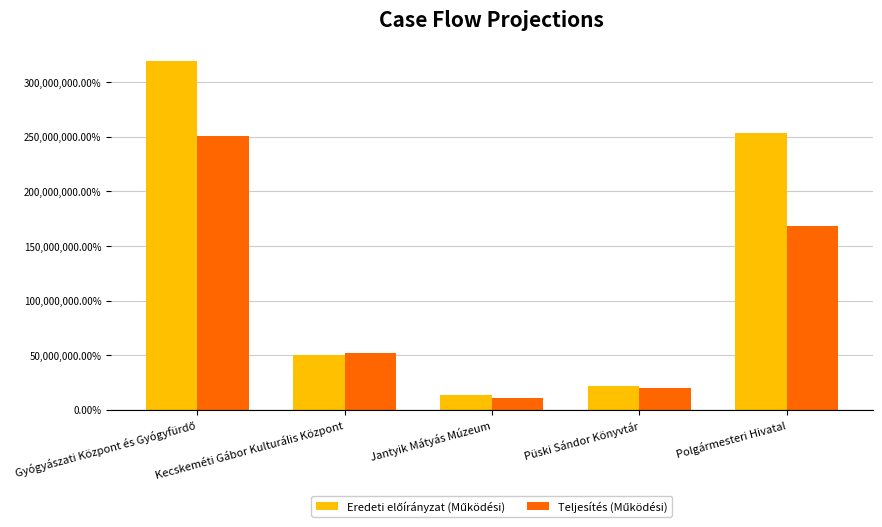

What is the total value across all series at Polgármesteri Hivatal?

421848142